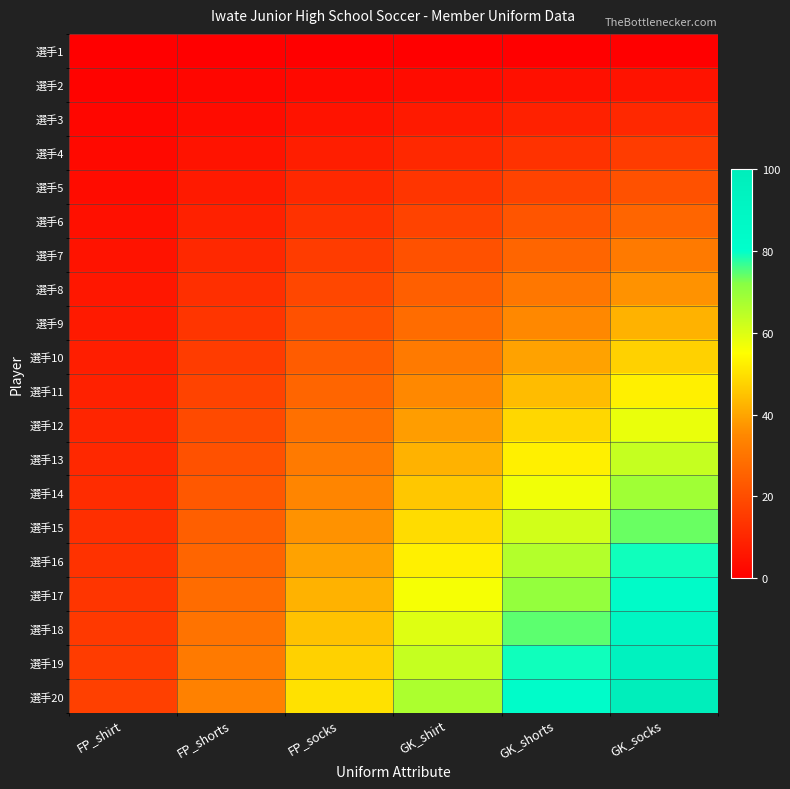

Which series has the widest spread of values?

選手20